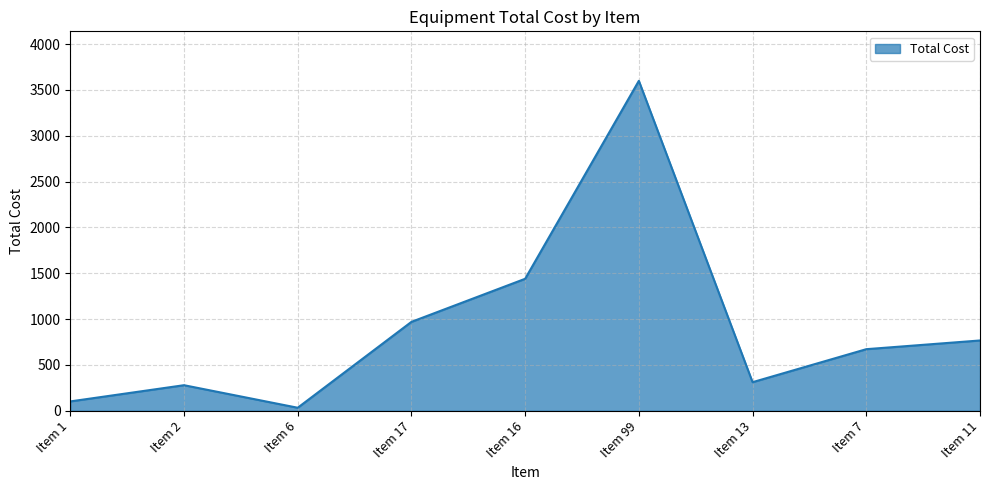

Reading left to right, list all the values displayed in this chart.

102	279	33	970	1440	3600	312	672	767